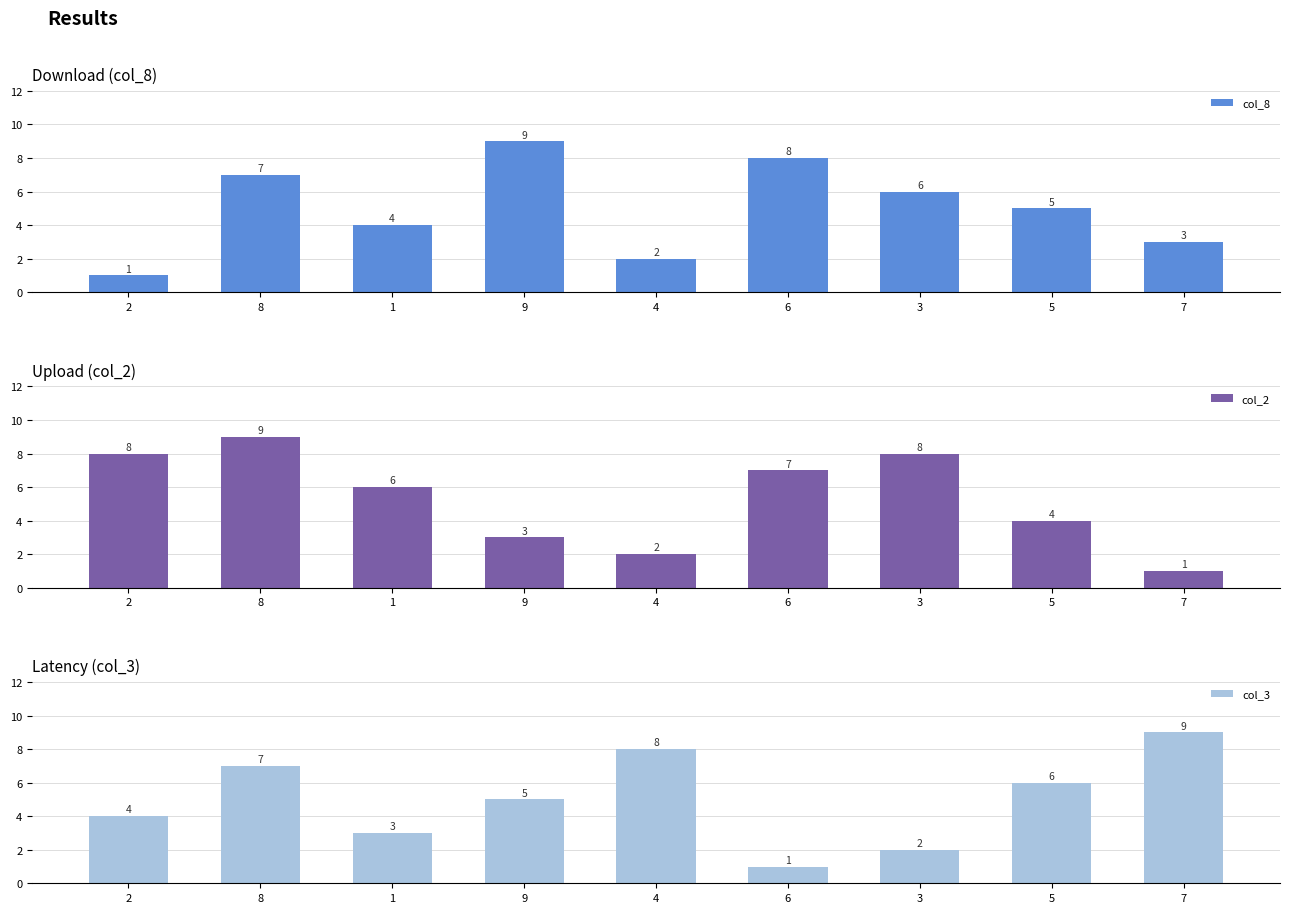

Reading left to right, list all the values displayed in this chart.

col_8: 2=1	8=7	1=4	9=9	4=2	6=8	3=6	5=5	7=3
col_2: 2=8	8=9	1=6	9=3	4=2	6=7	3=8	5=4	7=1
col_3: 2=4	8=7	1=3	9=5	4=8	6=1	3=2	5=6	7=9